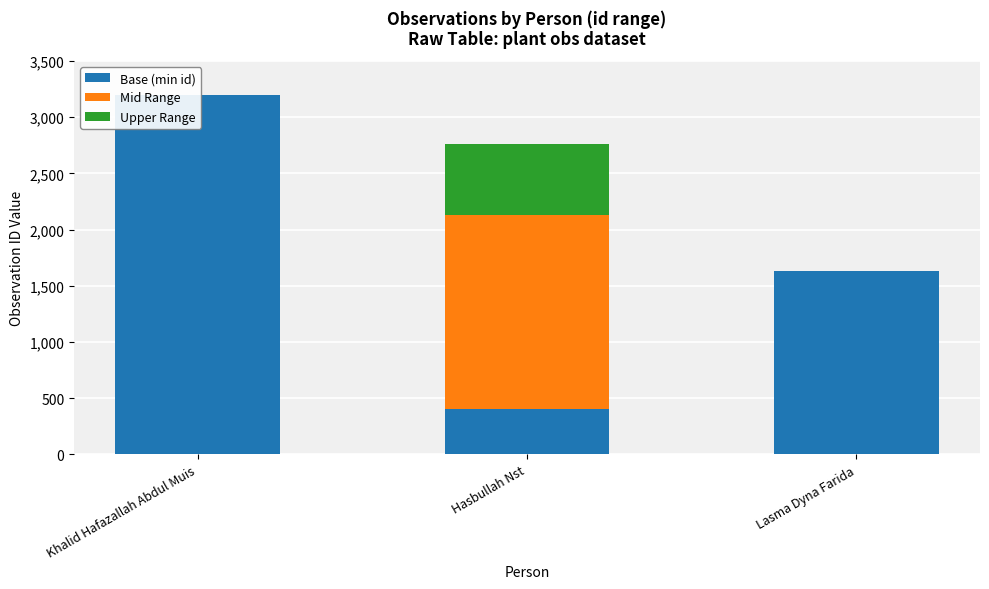

List the series in order of their peak value, lowest first.

Upper Range, Mid Range, Base (min id)